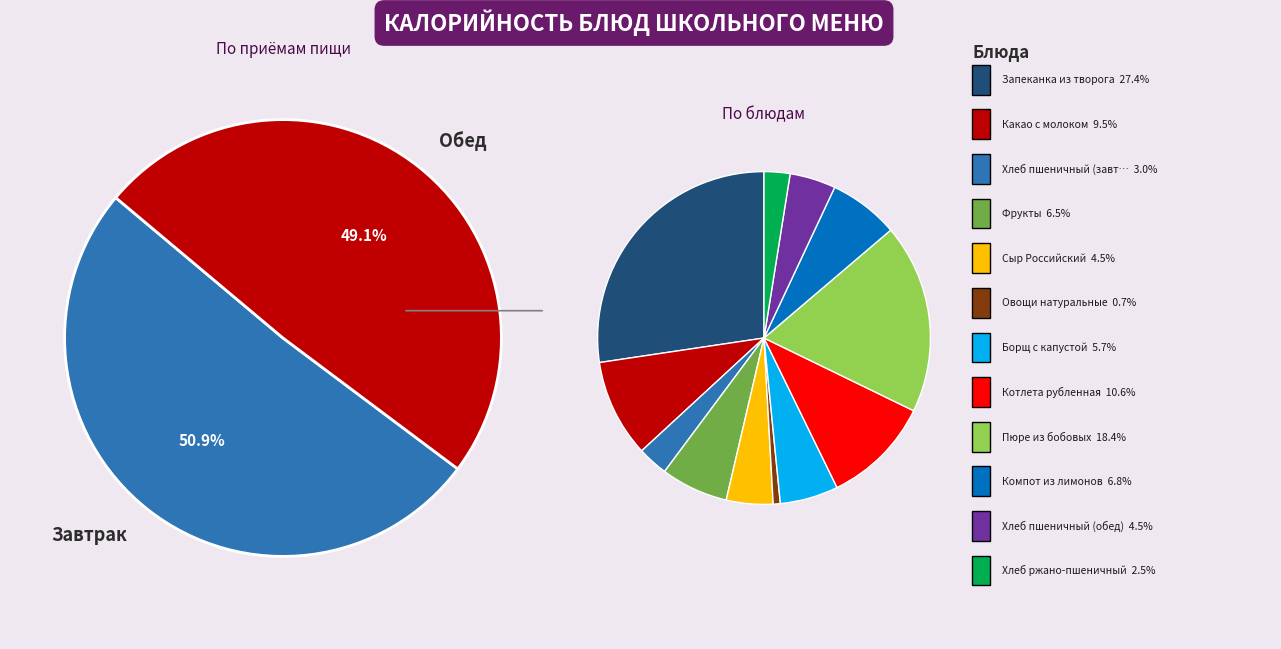

How many segments does this pie chart have?

12